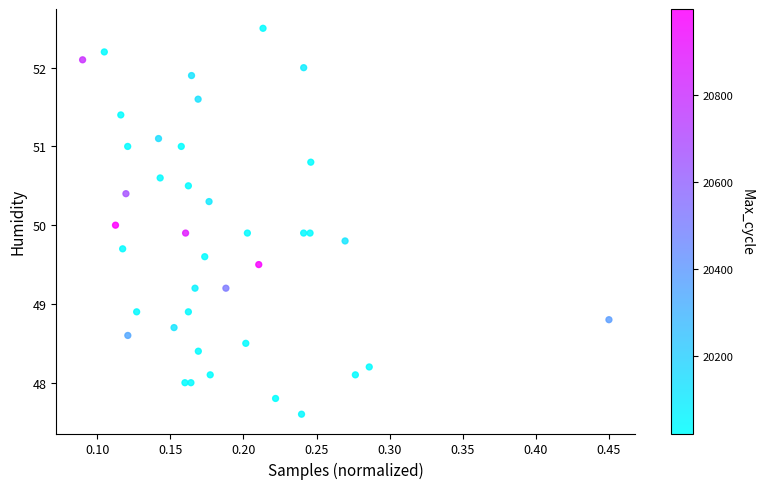

What is the range of Y values (max minus min)?

4.9